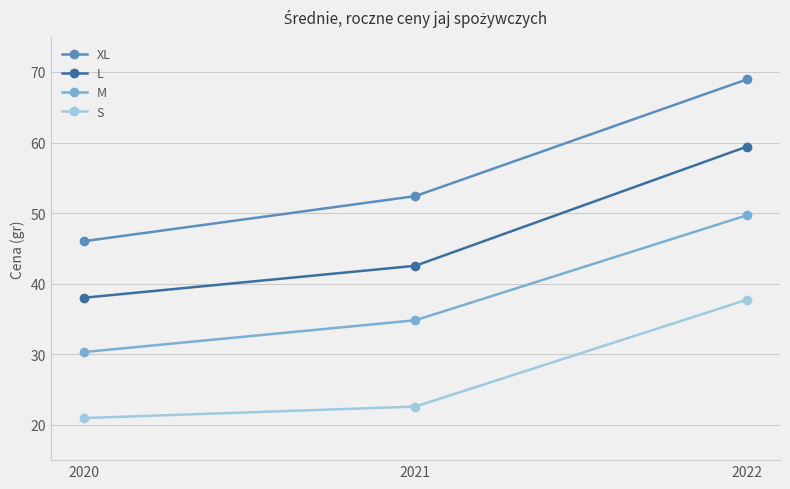

Which category has the highest value in the S series?

2022